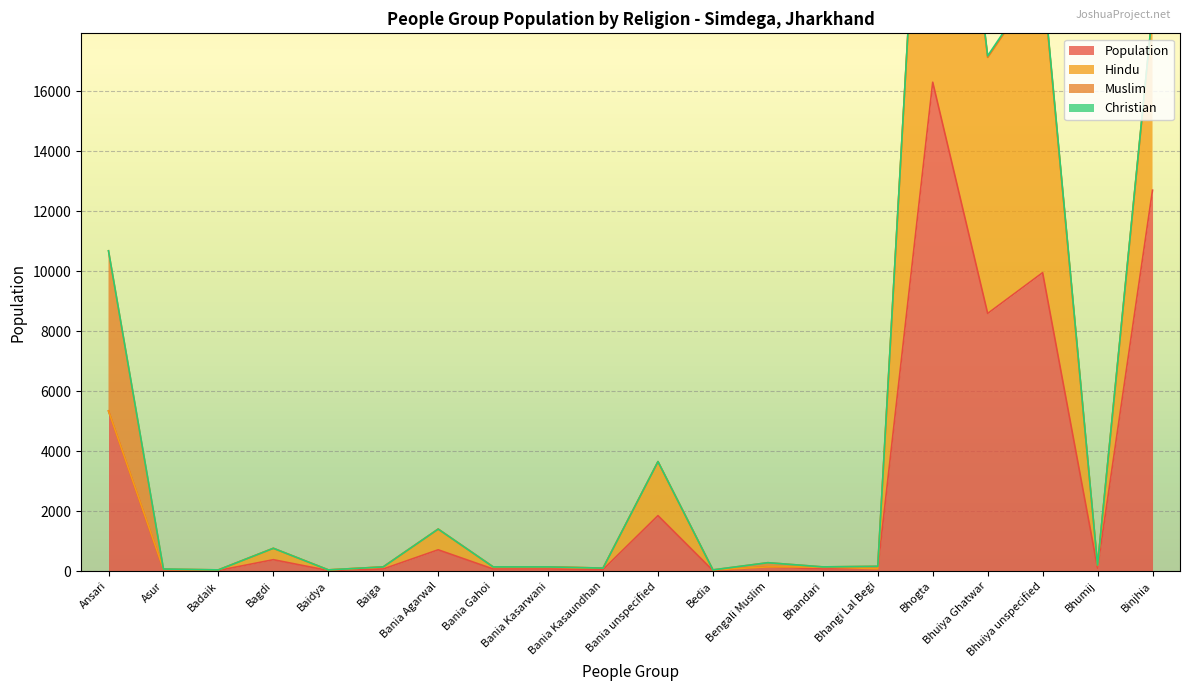

List the series in order of their peak value, highest first.

Population, Hindu, Muslim, Christian